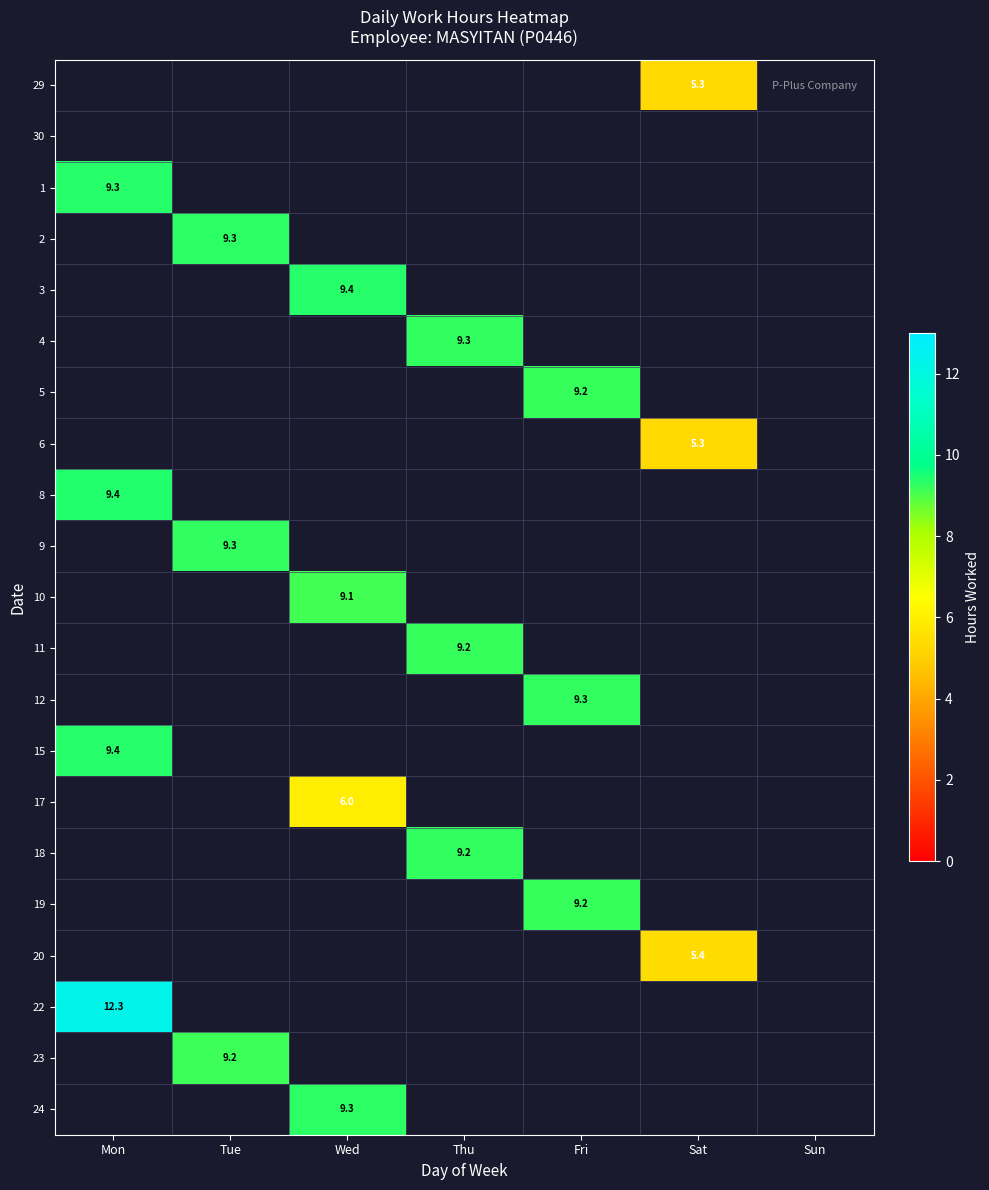

At which category is the sum across all series the highest?

Mon